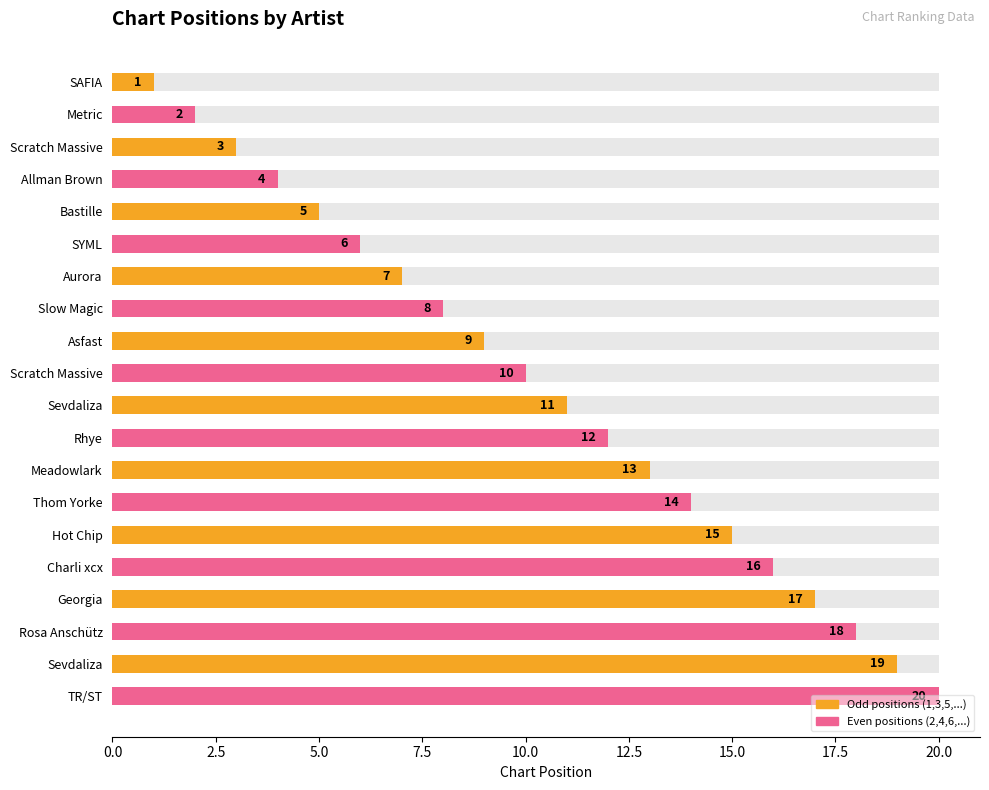

Rank the series at 20.0 from lowest to highest value.

Odd positions, Even positions